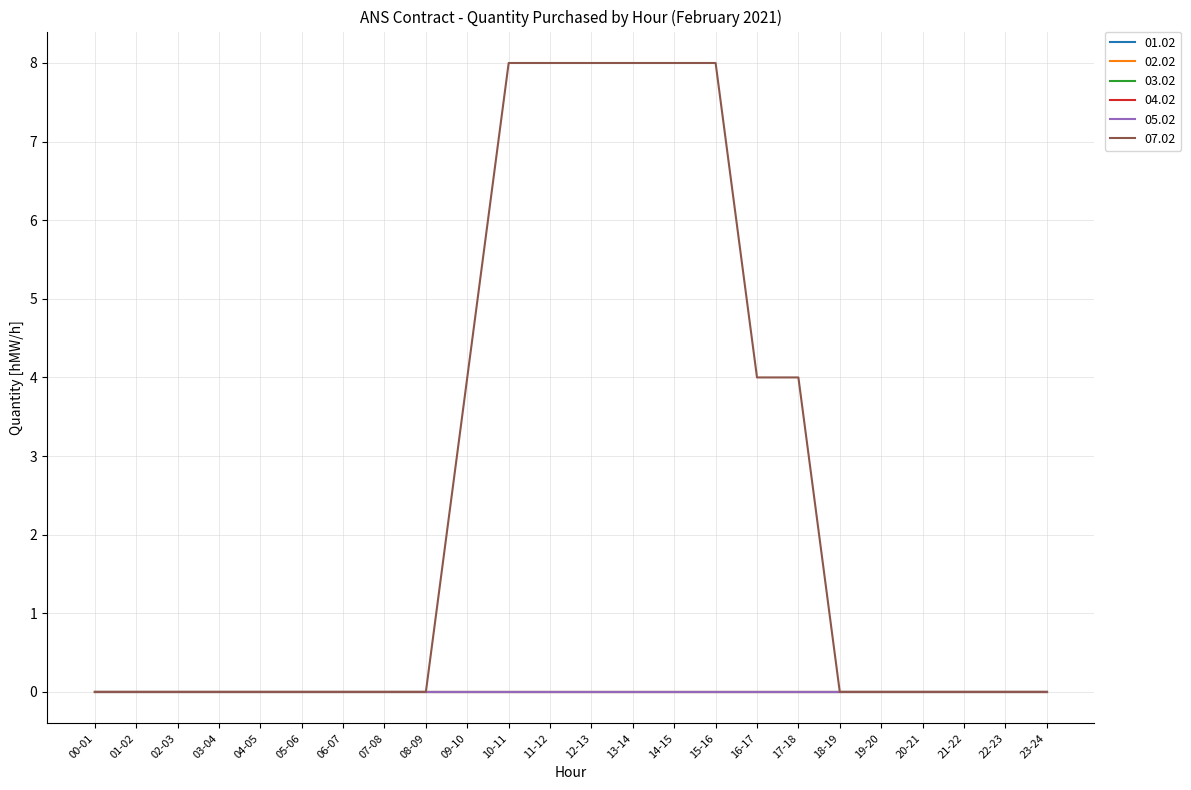

Which series has the largest total across all categories?

07.02